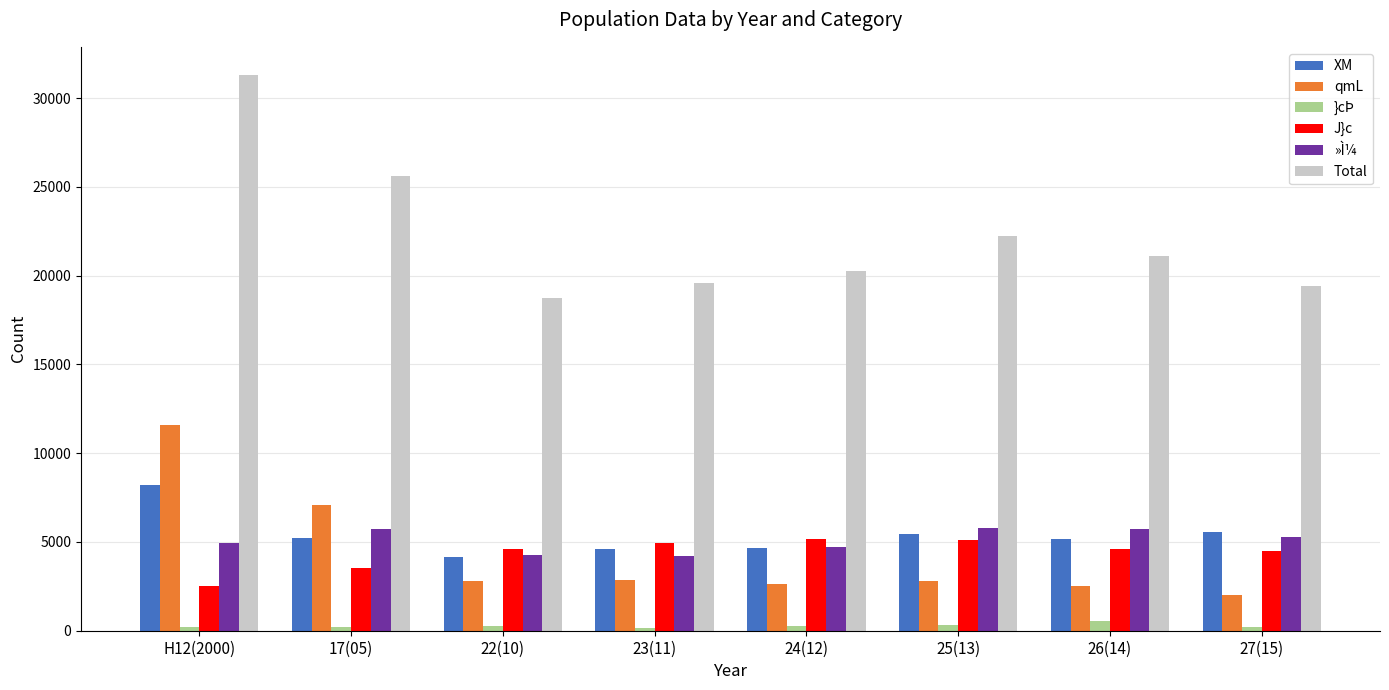

At which category is the sum across all series the highest?

H12(2000)